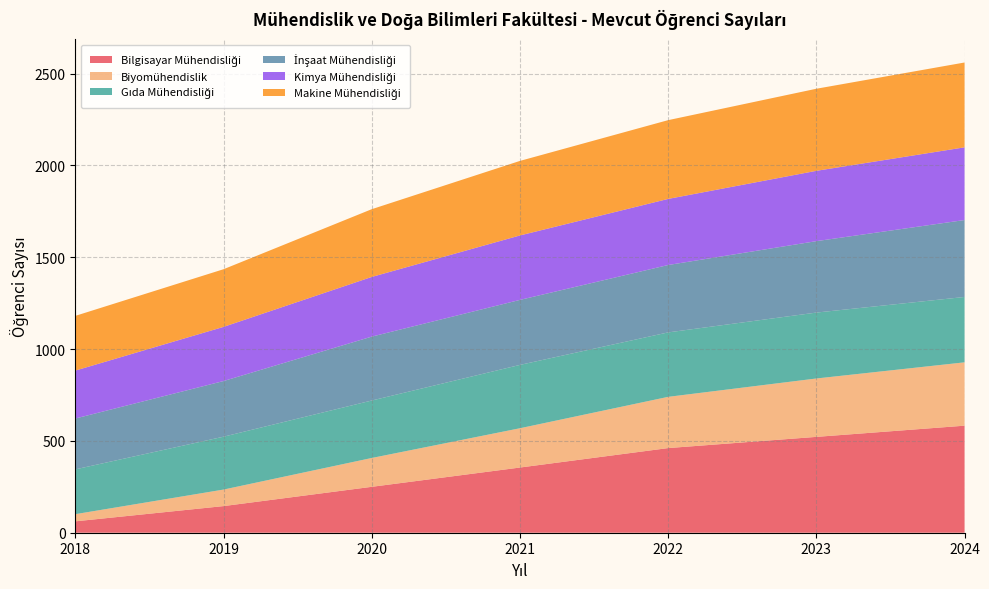

Reading left to right, transcribe all the data shown in this chart.

Bilgisayar Mühendisliği: 62	145	250	355	461	522	583
Biyomühendislik: 39	90	157	214	279	318	345
Gıda Mühendisliği: 244	288	313	345	351	359	356
İnşaat Mühendisliği: 277	303	348	354	367	389	419
Kimya Mühendisliği: 261	295	325	351	360	383	396
Makine Mühendisliği: 298	314	369	406	429	447	462